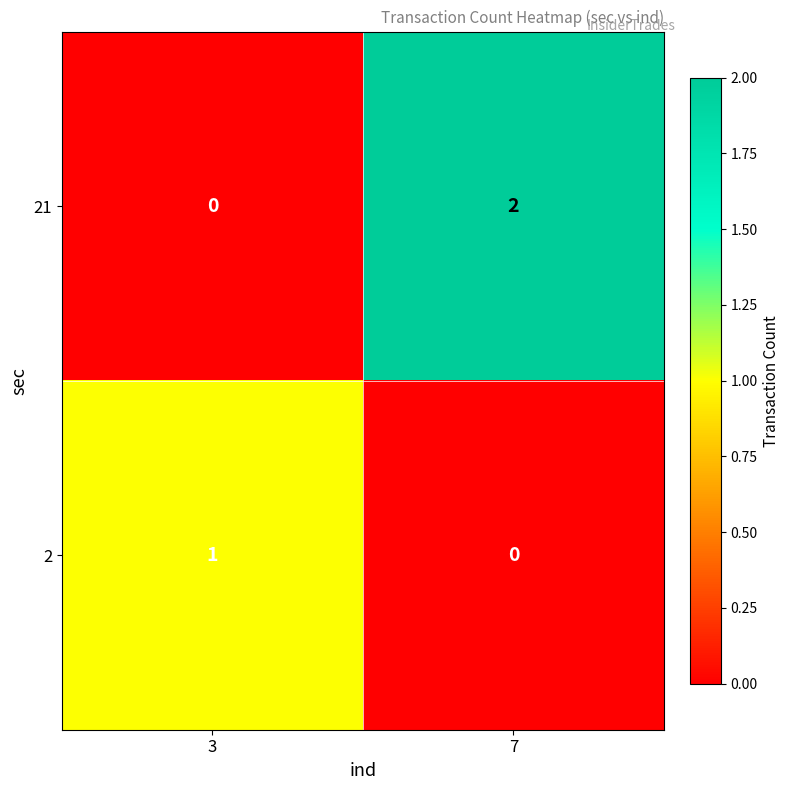

Reading right to left, extract all data points from this chart.

21: 2	0
2: 0	1